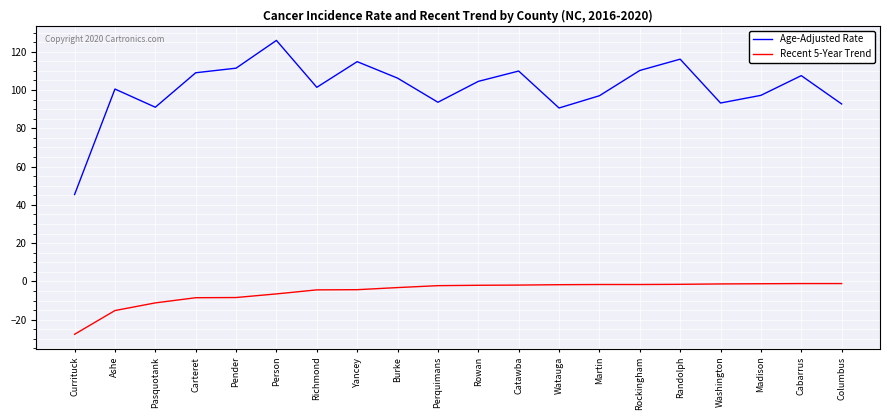

Is it true that Recent 5-Year Trend equals -15.2 at Ashe?

True